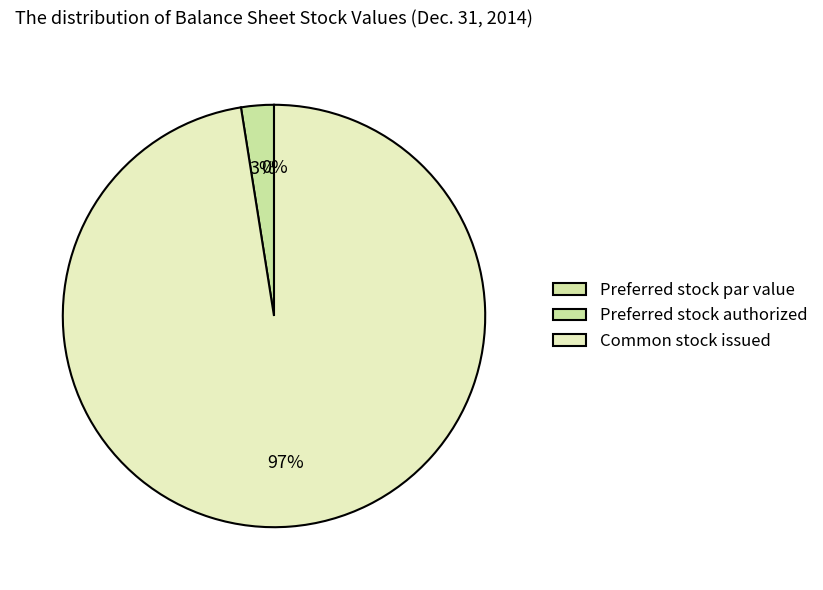

Count the number of slices in the pie.

3